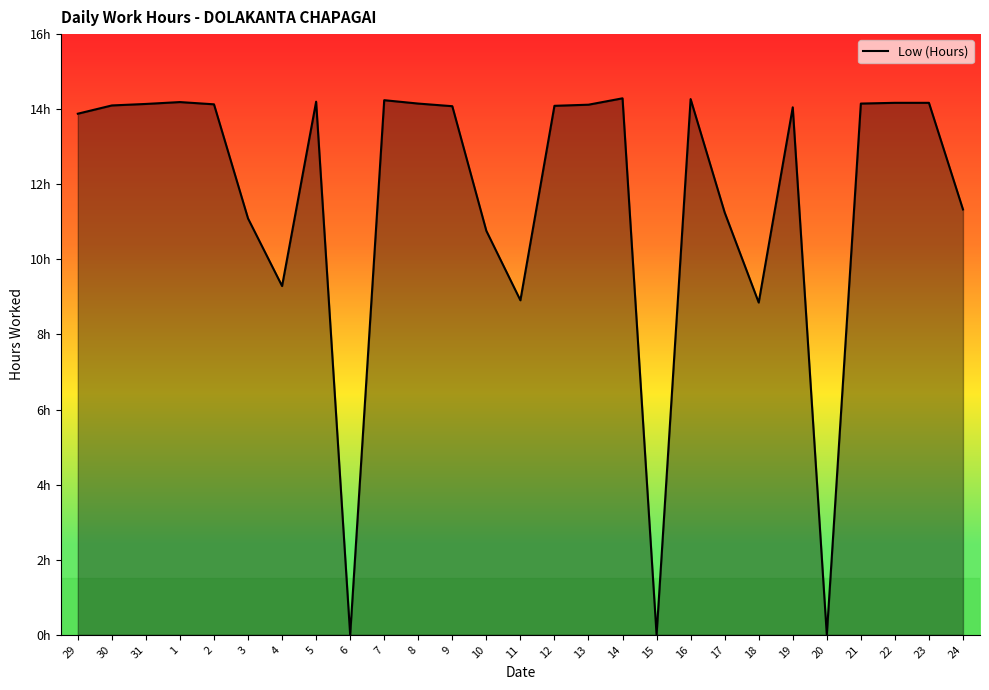

Which category has the lowest value across all series?

6